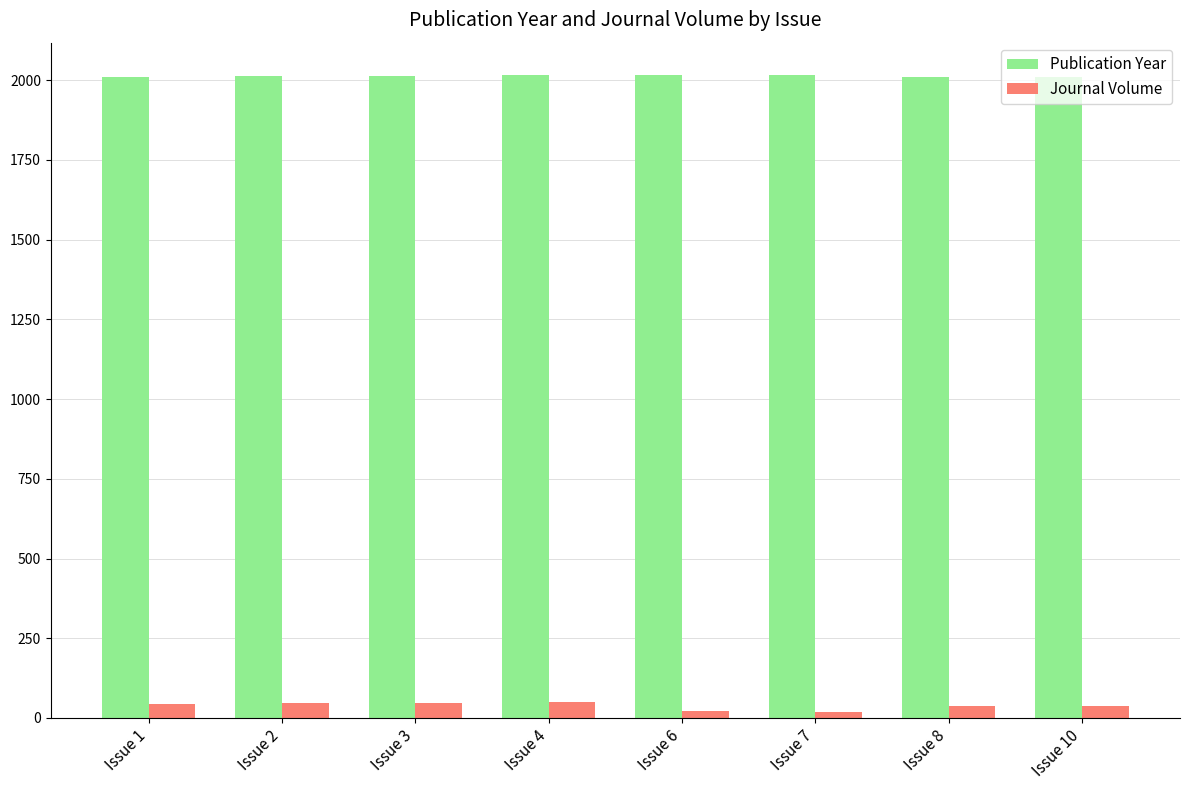

What is the spread (max minus min) of values at Issue 2?

1966